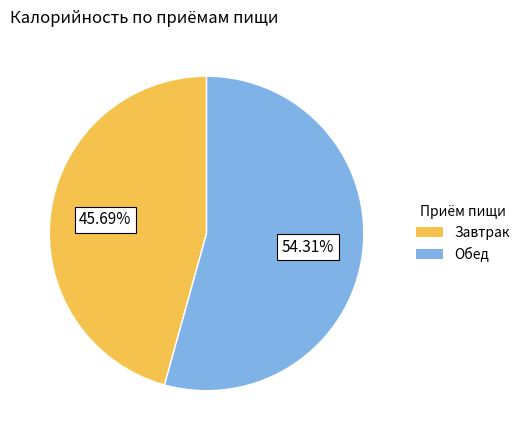

Which slice represents more than half of the pie?

Обед